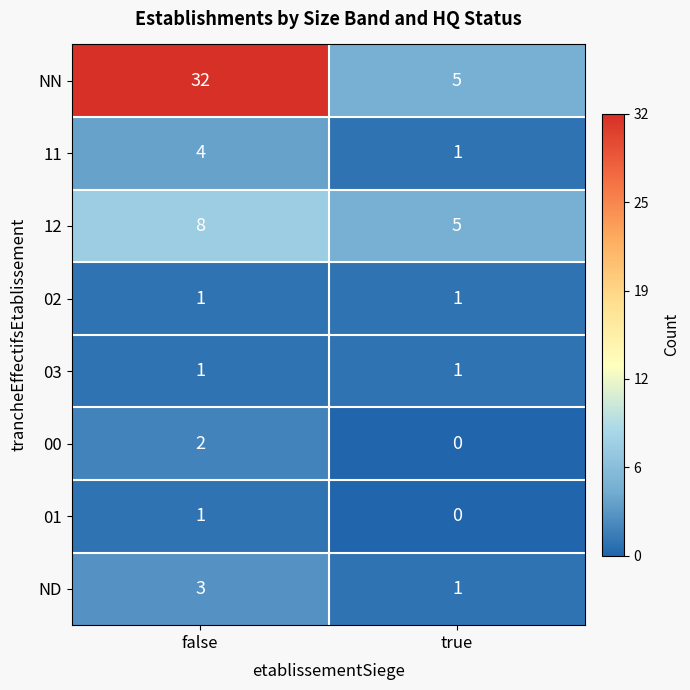

What is the spread (max minus min) of values at false?

31